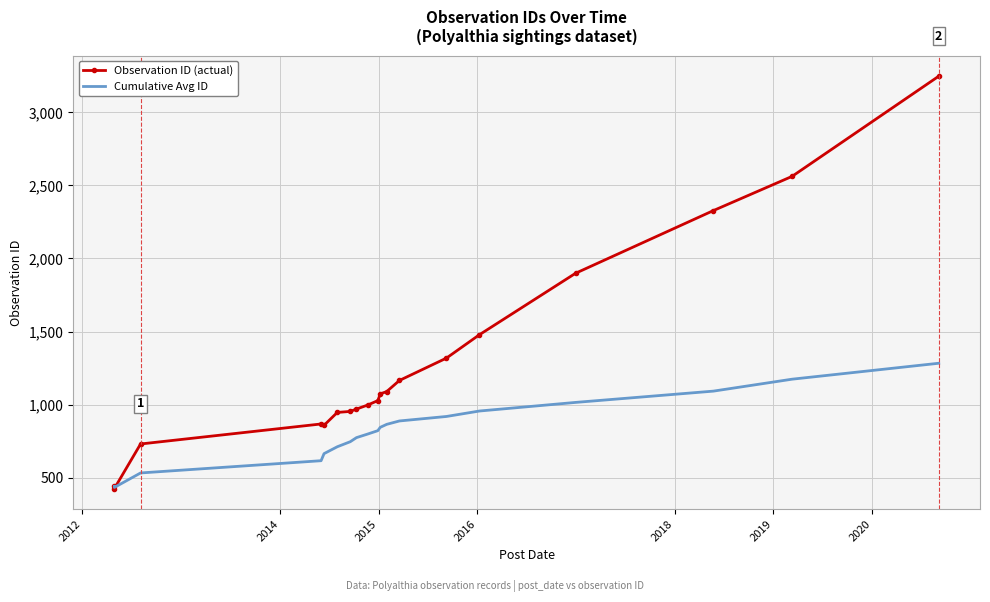

The Cumulative Avg ID series shows 556.8 at 18. True or false?

False